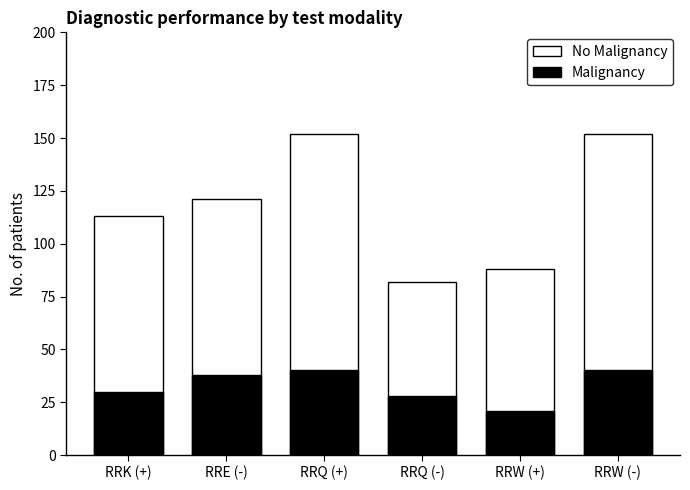

Reading left to right, transcribe all the data shown in this chart.

No Malignancy: 113	121	152	82	88	152
Malignancy: 30	38	40	28	21	40